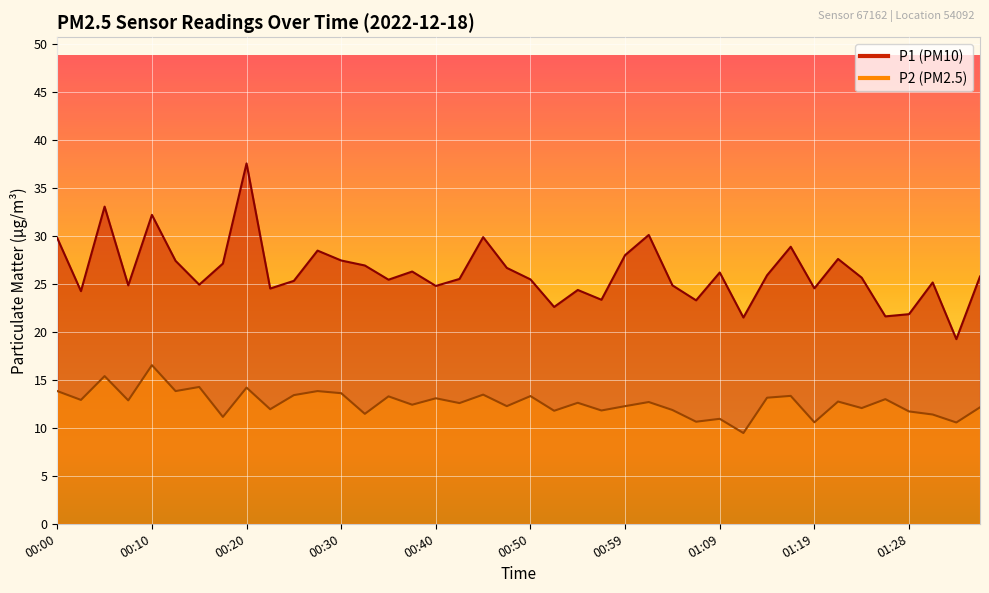

Which category has the highest value in the P1 series?

00:20